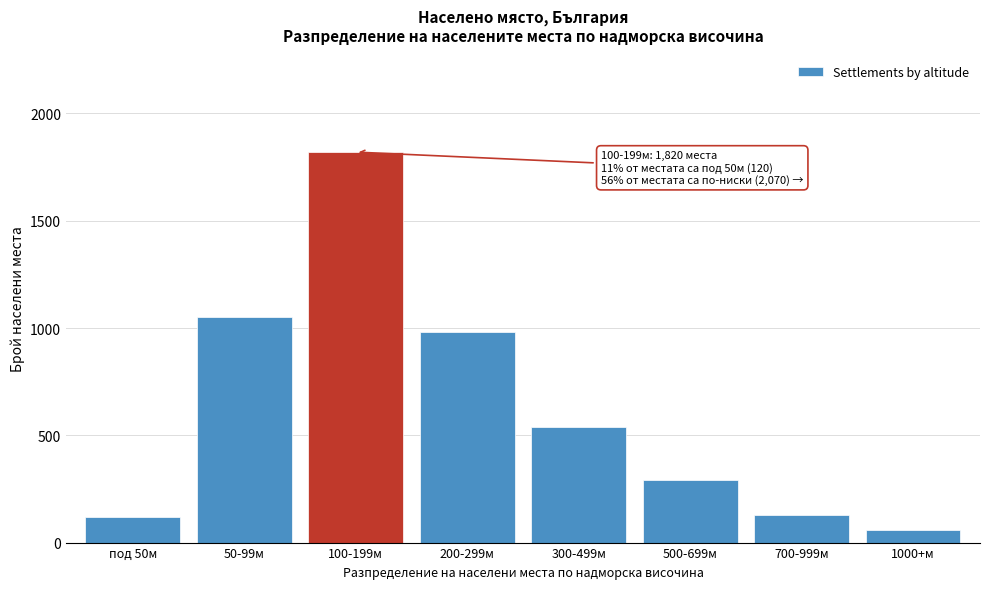

Reading left to right, list all the values displayed in this chart.

под 50м=120	50-99м=1050	100-199м=1820	200-299м=980	300-499м=540	500-699м=290	700-999м=130	1000+м=60